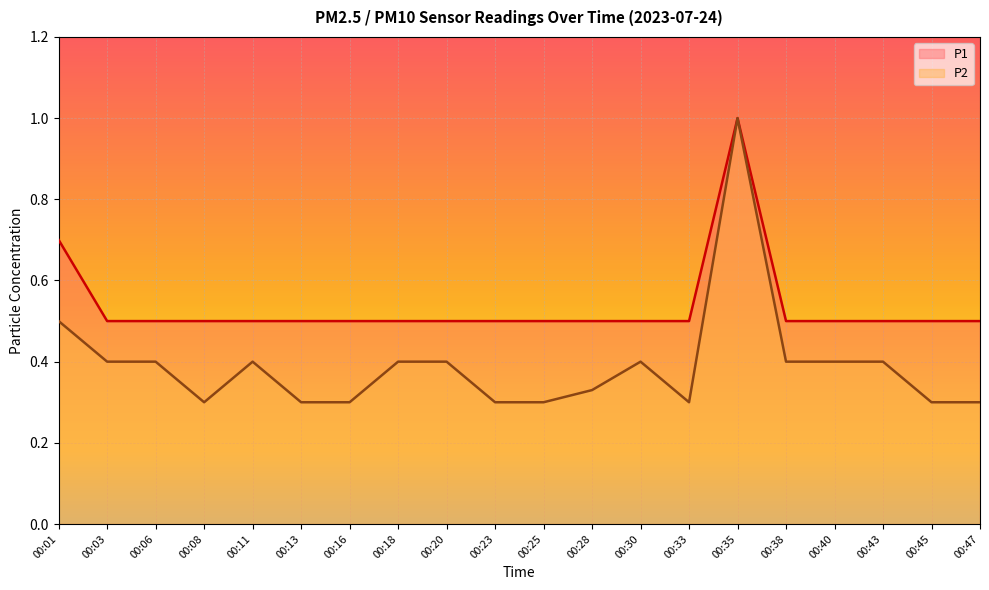

True or false: P2 and P1 intersect in this chart.

False